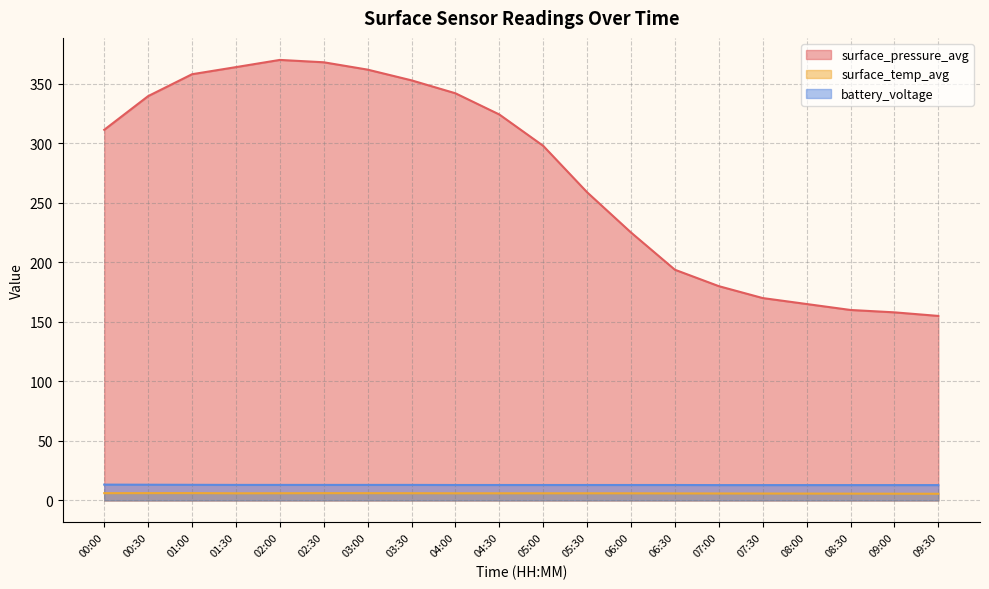

Reading right to left, transcribe all the data shown in this chart.

surface_pressure_avg: 09:30=155.0	09:00=158.0	08:30=160.0	08:00=165.0	07:30=170.0	07:00=180.0	06:30=193.8	06:00=225.1	05:30=258.9	05:00=297.9	04:30=324.2	04:00=342.0	03:30=352.9	03:00=361.9	02:30=368.1	02:00=370.0	01:30=364.0	01:00=358.0	00:30=339.6	00:00=311.4
surface_temp_avg: 09:30=5.6	09:00=5.7	08:30=5.7	08:00=5.8	07:30=5.8	07:00=5.8	06:30=5.9	06:00=6.0	05:30=6.0	05:00=6.0	04:30=6.0	04:00=6.0	03:30=6.1	03:00=6.1	02:30=6.1	02:00=6.0	01:30=6.0	01:00=6.2	00:30=6.1	00:00=6.1
battery_voltage: 09:30=12.9	09:00=12.9	08:30=12.9	08:00=12.9	07:30=12.9	07:00=12.9	06:30=13.0	06:00=13.0	05:30=13.0	05:00=13.0	04:30=13.0	04:00=13.0	03:30=13.1	03:00=13.1	02:30=13.1	02:00=13.1	01:30=13.1	01:00=13.1	00:30=13.2	00:00=13.3